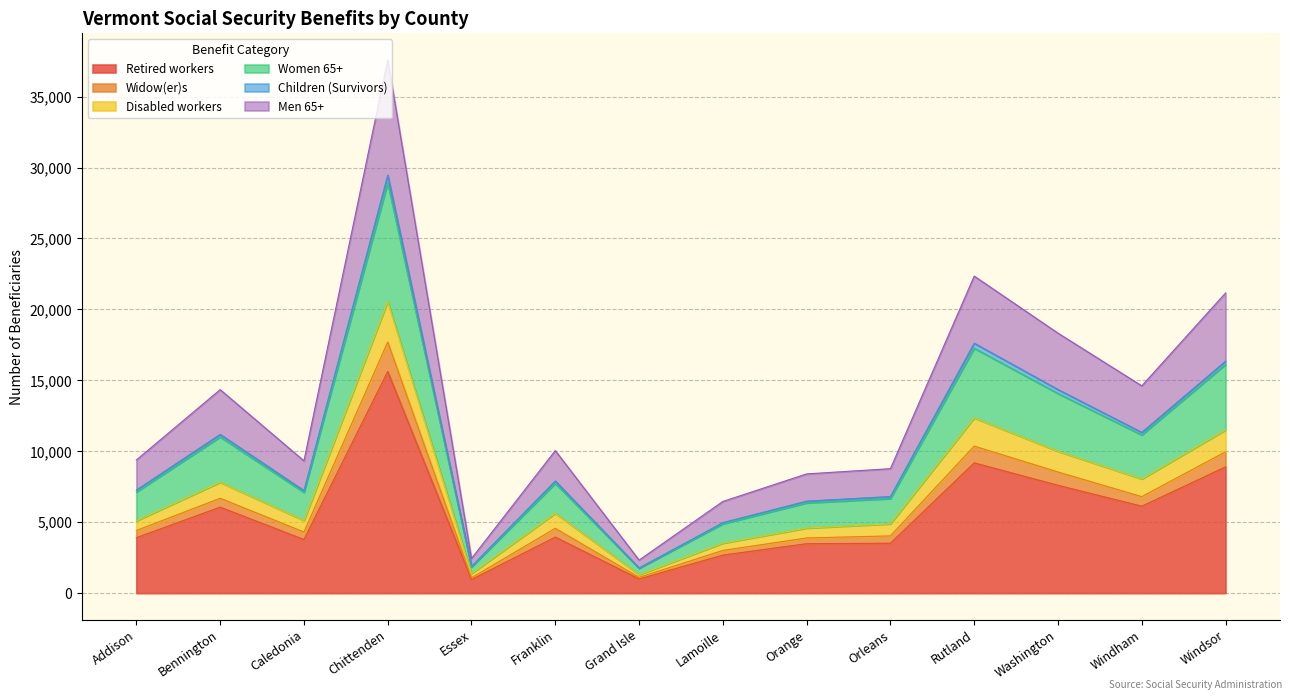

The Women 65+ series shows 9815 at Washington. True or false?

False